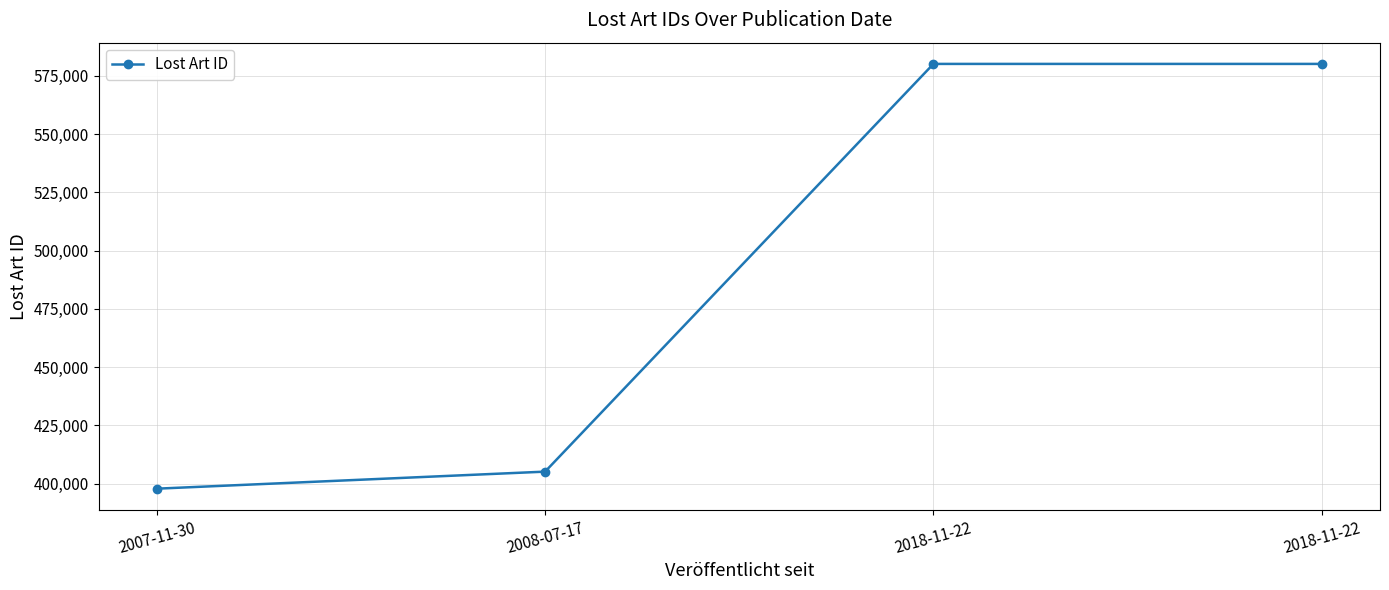

Count the number of data series in this chart.

1